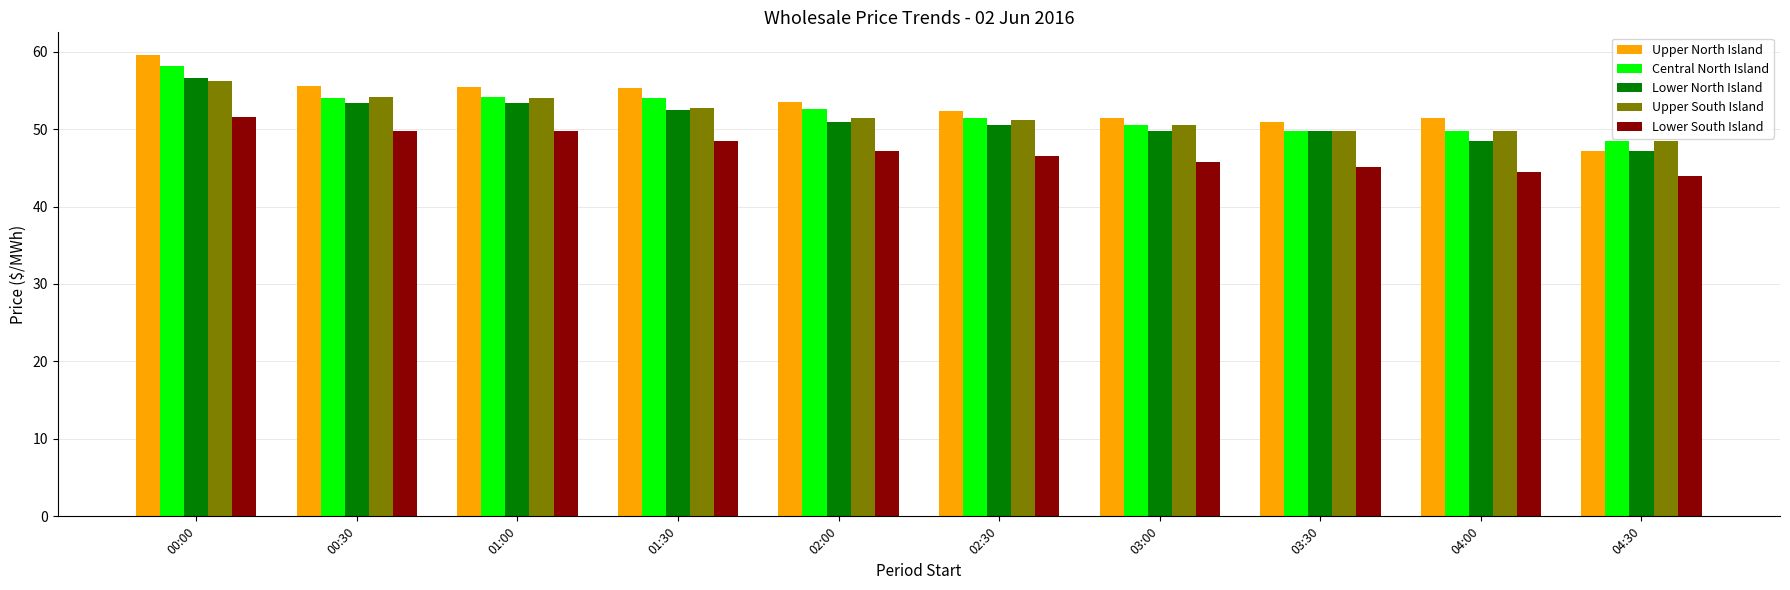

What is the average value of the Lower North Island series?

51.3